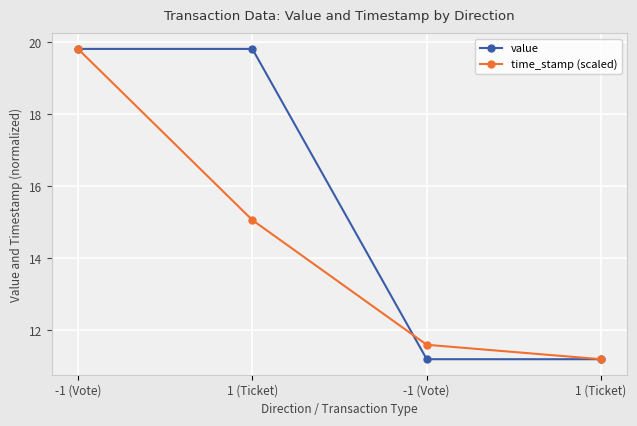

How many distinct data groups are displayed?

2